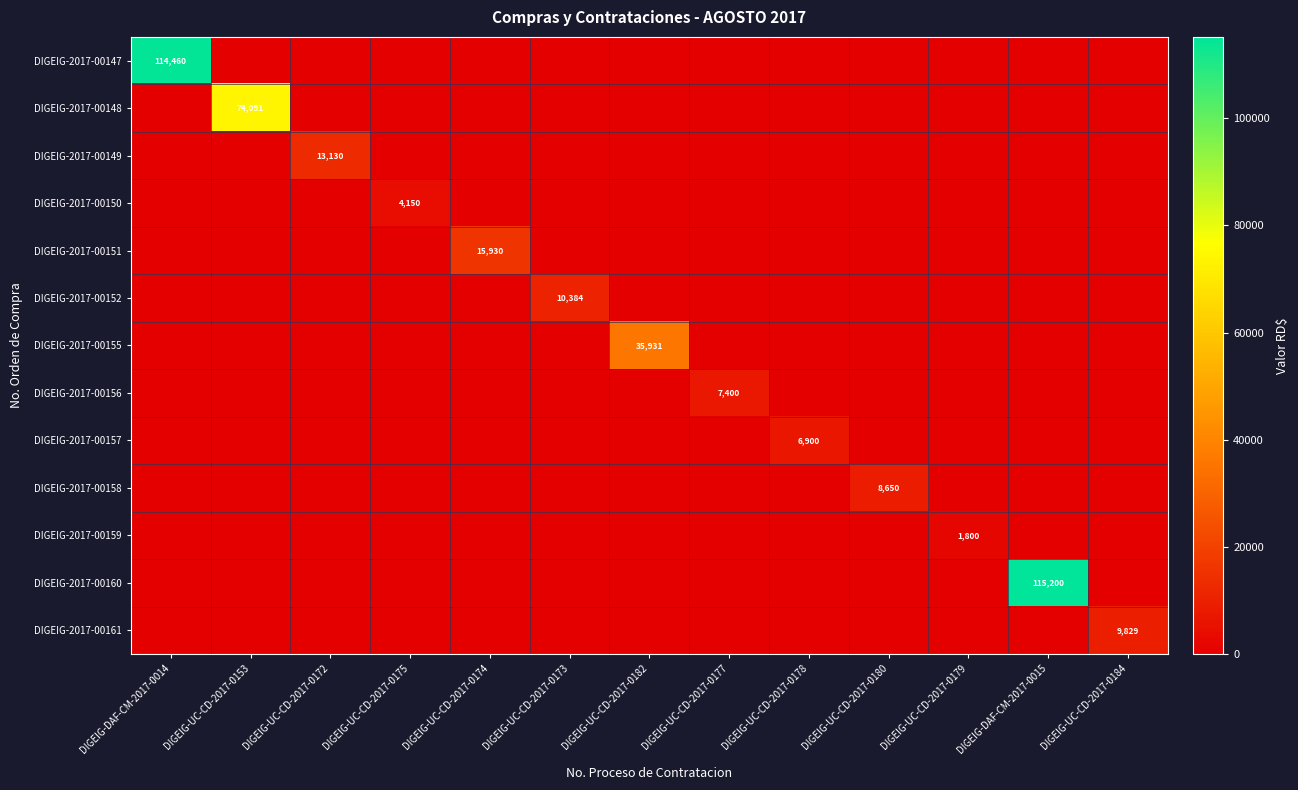

Rank the series at DIGEIG-UC-CD-2017-0172 from highest to lowest value.

DIGEIG-2017-00149, DIGEIG-2017-00147, DIGEIG-2017-00148, DIGEIG-2017-00150, DIGEIG-2017-00151, DIGEIG-2017-00152, DIGEIG-2017-00155, DIGEIG-2017-00156, DIGEIG-2017-00157, DIGEIG-2017-00158, DIGEIG-2017-00159, DIGEIG-2017-00160, DIGEIG-2017-00161